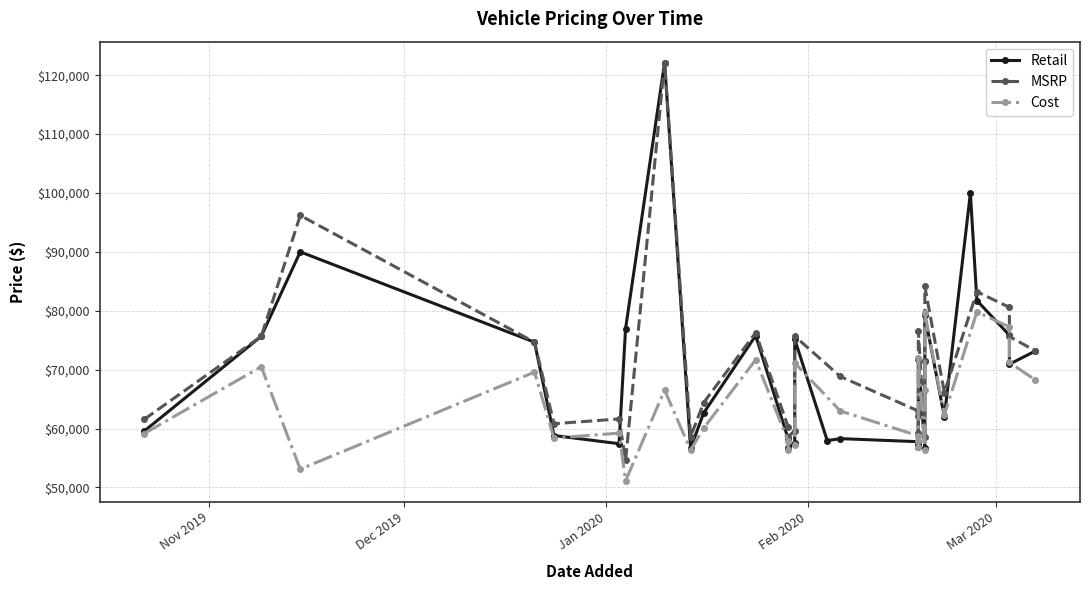

Where is MSRP nearest to the value 61067?

2019-12-24